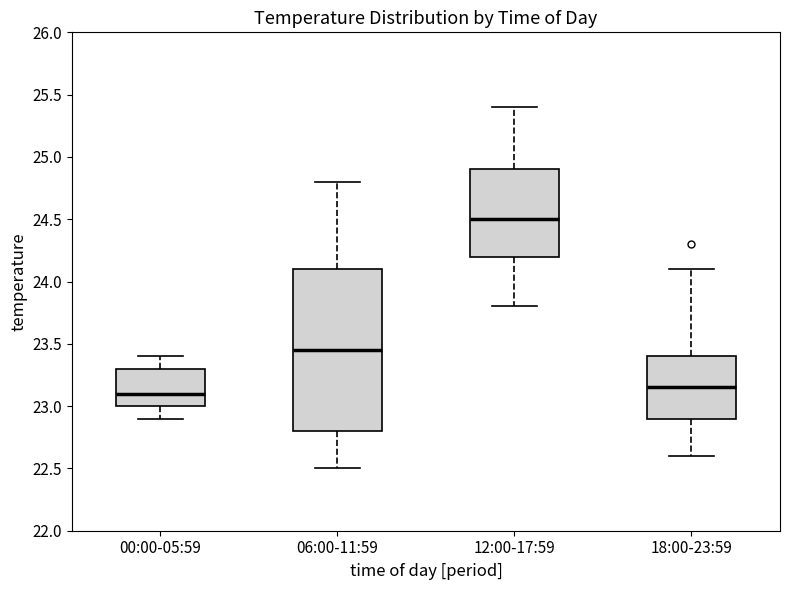

Reading left to right, read every box against the y-axis: the position of its median line, the range the box covers, and the ends of its whiskers. The values are not printed on the chart, so give them approximately, as read against the axis.

00:00-05:59: median 23.10, box 23.00 to 23.30, whiskers 22.90 to 23.40
06:00-11:59: median 23.45, box 22.80 to 24.10, whiskers 22.50 to 24.80
12:00-17:59: median 24.50, box 24.20 to 24.90, whiskers 23.80 to 25.40
18:00-23:59: median 23.15, box 22.90 to 23.40, whiskers 22.60 to 24.10